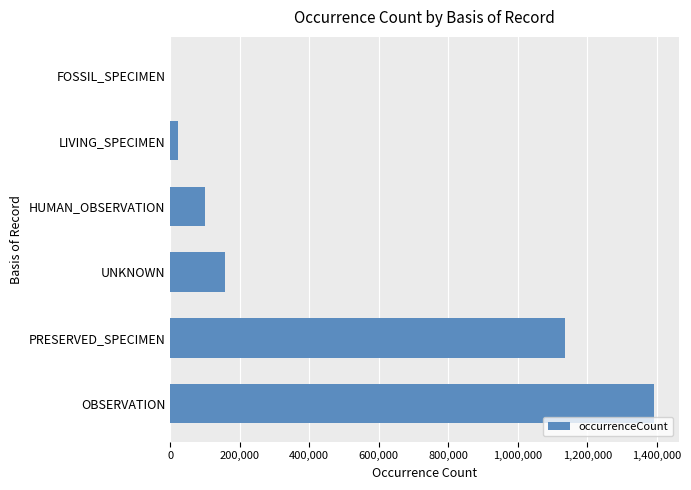

At which label is the value closest to 696359?

PRESERVED_SPECIMEN